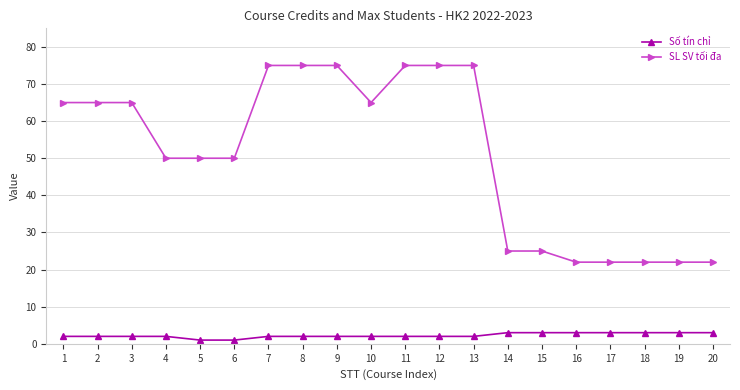

Reading left to right, extract all data points from this chart.

Số tín chỉ: 2	2	2	2	1	1	2	2	2	2	2	2	2	3	3	3	3	3	3	3
SL SV tối đa: 65	65	65	50	50	50	75	75	75	65	75	75	75	25	25	22	22	22	22	22